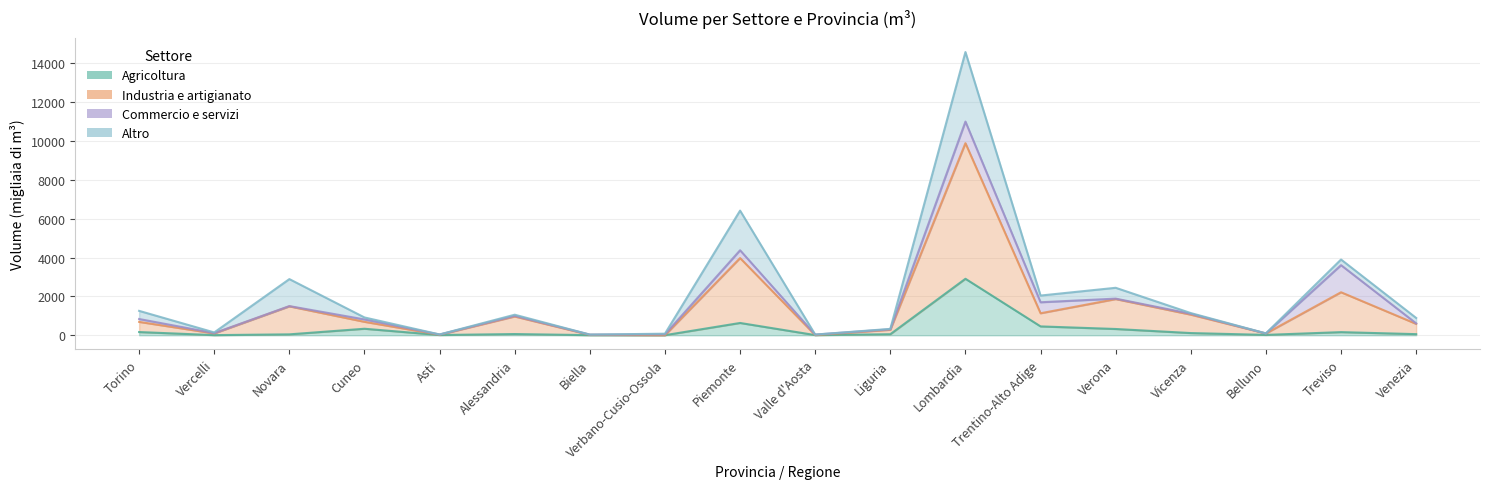

At which category does the chart reach its minimum across all series?

Verbano-Cusio-Ossola